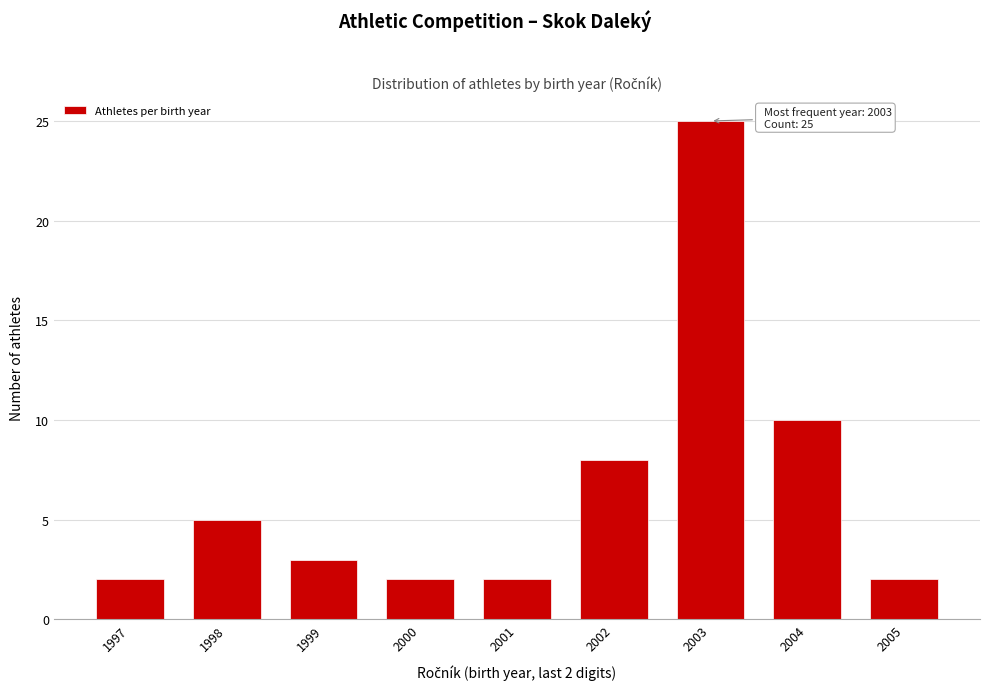

Reading left to right, extract all data points from this chart.

1997=2	1998=5	1999=3	2000=2	2001=2	2002=8	2003=25	2004=10	2005=2